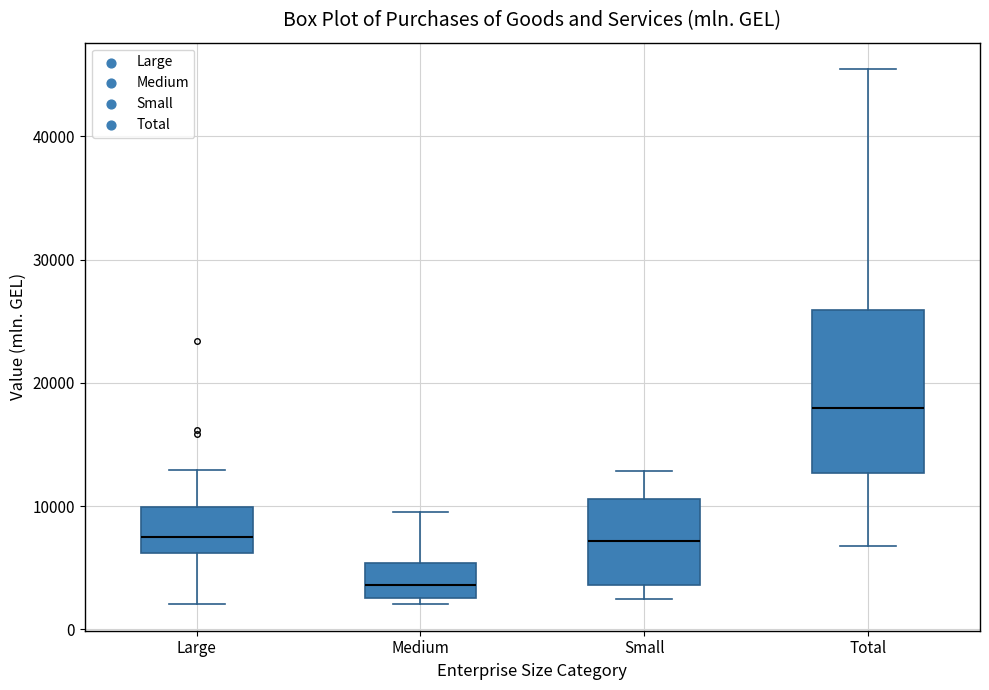

Which box is the tallest, from its lower edge to its upper edge?

Total